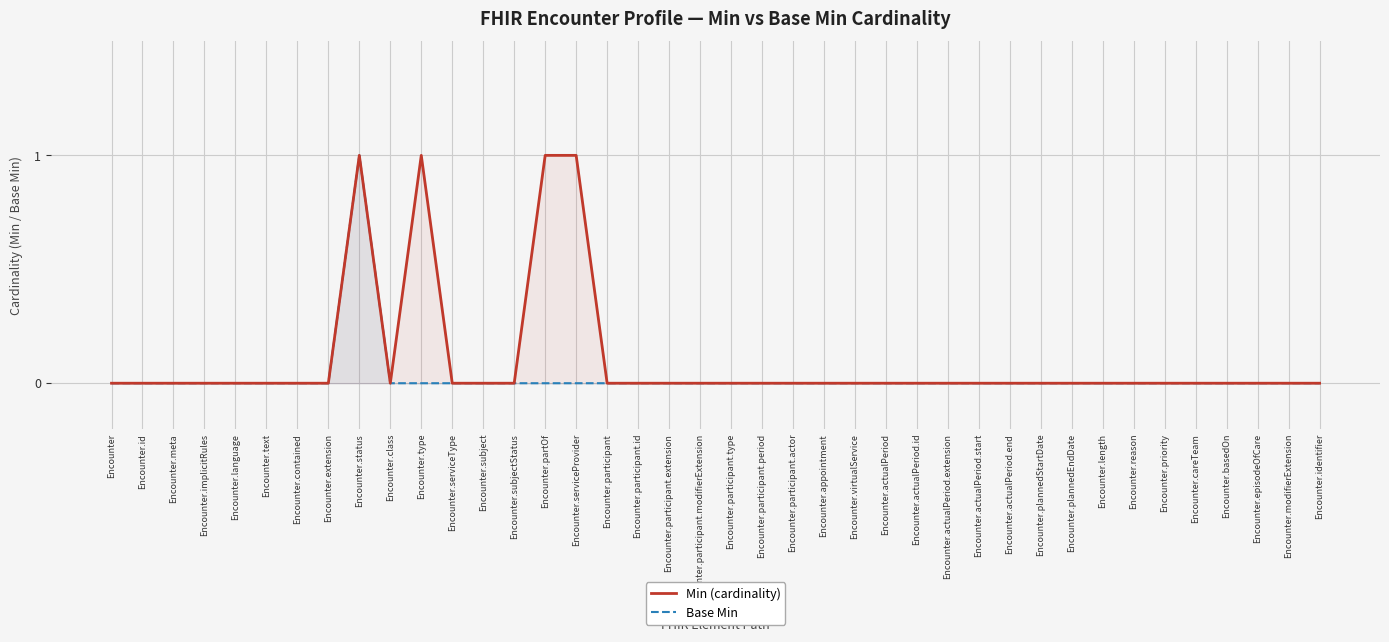

At which category is the sum across all series the highest?

Encounter.status